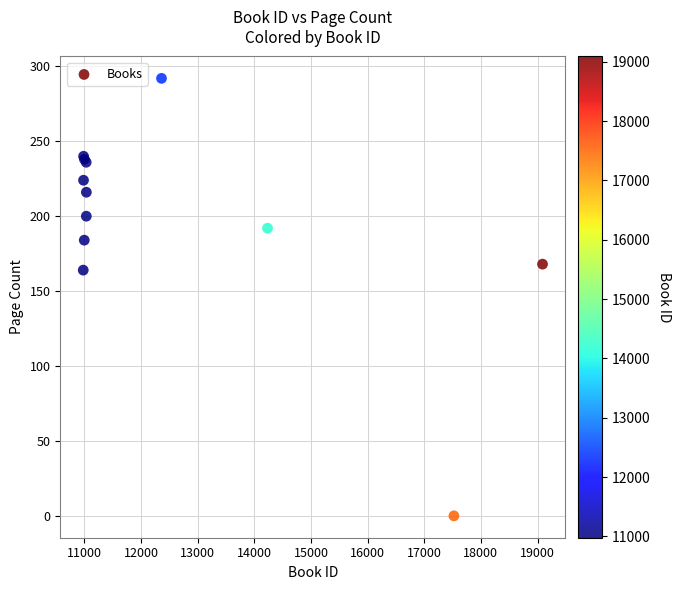

What Y value in the scatter plot is closest to 146?

164